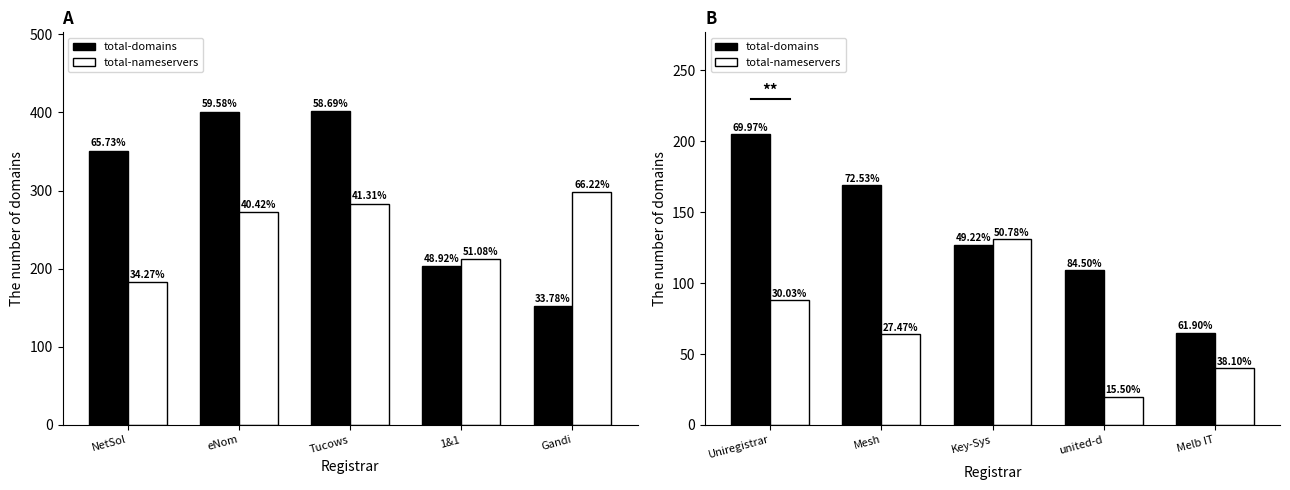

Reading left to right, transcribe all the data shown in this chart.

total-domains: 205	169	127	109	65
total-nameservers: 88	64	131	20	40